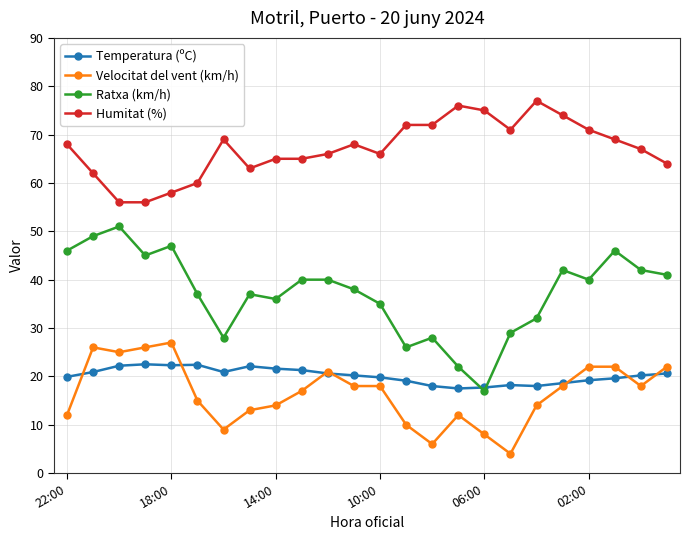

True or false: Humitat (%) has more than 0 points higher than both neighbors.

True